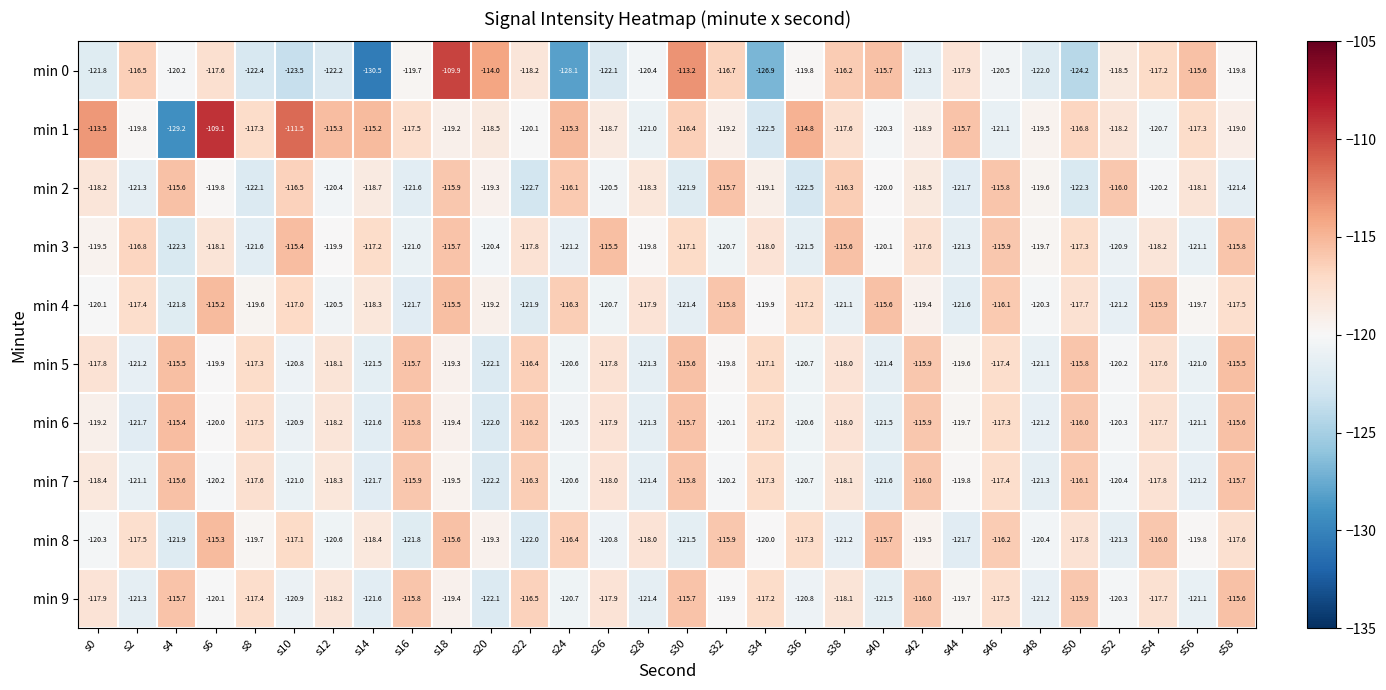

The min 5 series shows -118.0 at s38. True or false?

True